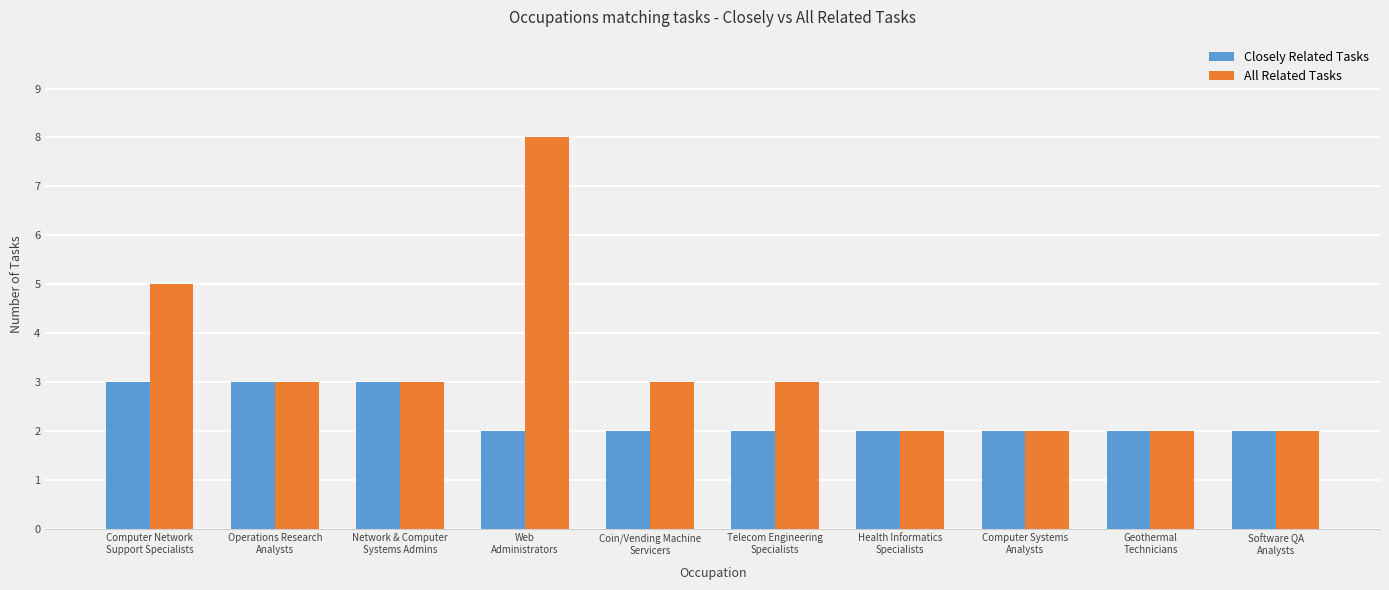

What is the difference between the second highest and minimum values in the Closely Related Tasks series?

1